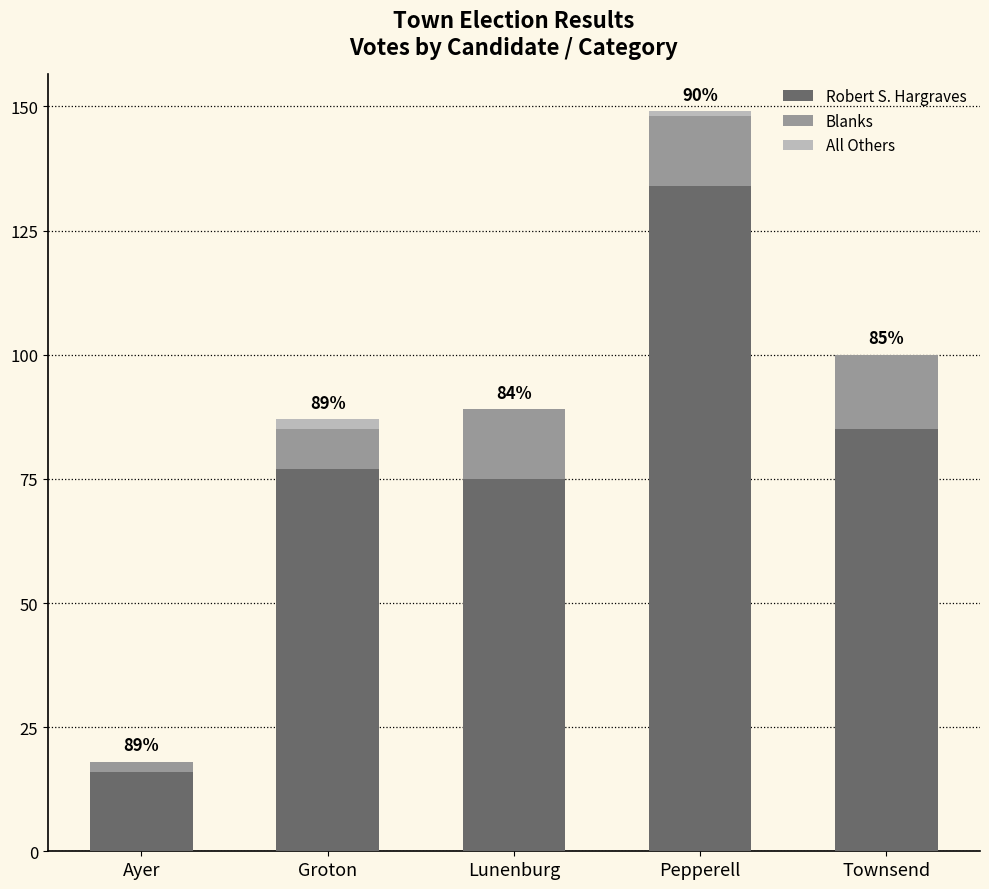

What is the total value across all series at Townsend?

100